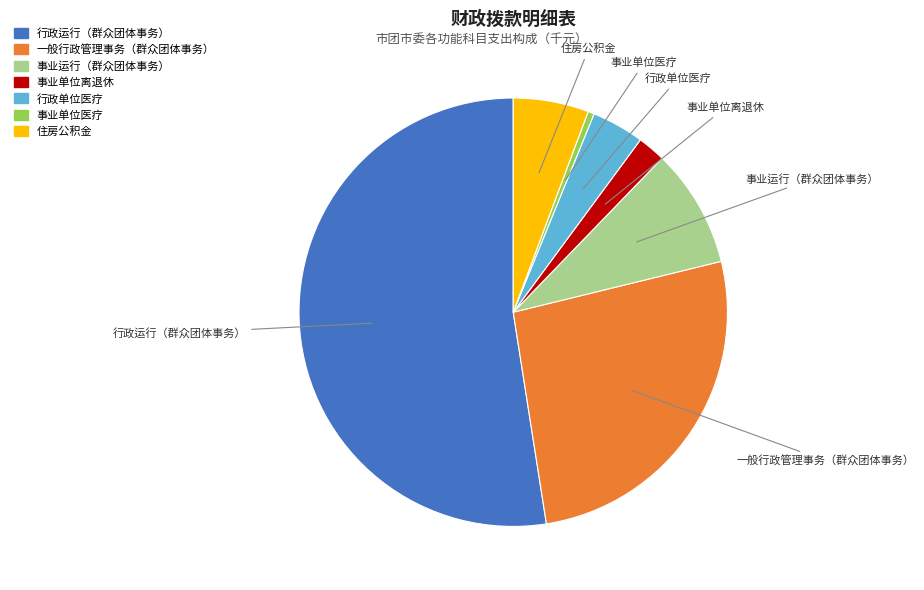

Which category has the biggest portion of the pie?

行政运行（群众团体事务）